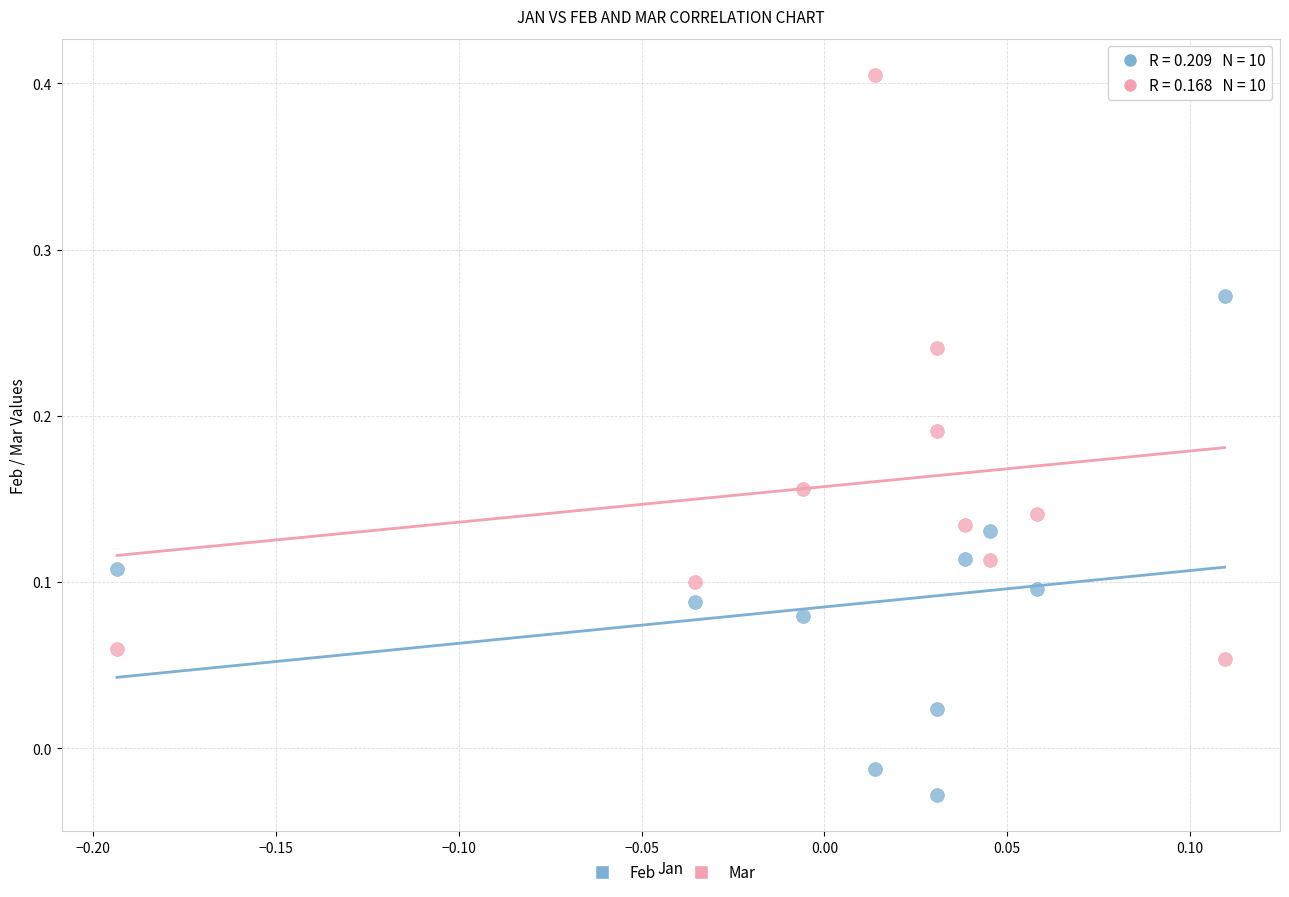

Which series reaches the minimum Y coordinate?

Feb